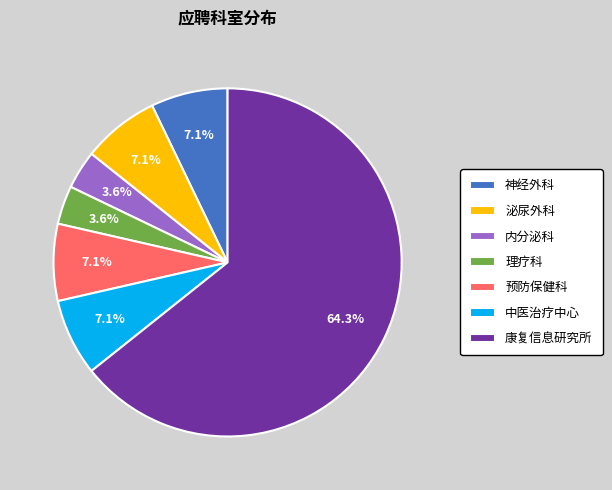

What is the ratio of the value at 中医治疗中心 to the value at 泌尿外科?

1.0